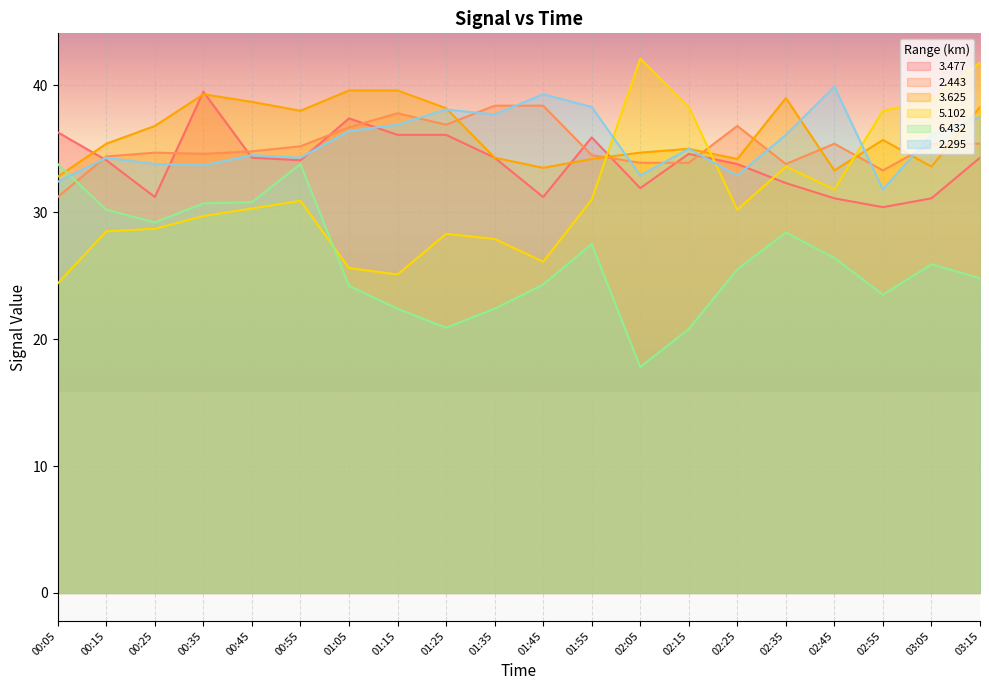

Reading left to right, extract all data points from this chart.

3.477: 00:05=36.3	00:15=34.1	00:25=31.2	00:35=39.5	00:45=34.3	00:55=34.1	01:05=37.4	01:15=36.1	01:25=36.1	01:35=34.3	01:45=31.2	01:55=35.9	02:05=31.9	02:15=34.6	02:25=33.8	02:35=32.3	02:45=31.1	02:55=30.4	03:05=31.1	03:15=34.3
2.443: 00:05=31.2	00:15=34.4	00:25=34.7	00:35=34.6	00:45=34.8	00:55=35.2	01:05=36.7	01:15=37.8	01:25=36.9	01:35=38.4	01:45=38.4	01:55=34.5	02:05=33.9	02:15=33.9	02:25=36.8	02:35=33.8	02:45=35.4	02:55=33.3	03:05=35.4	03:15=35.4
3.625: 00:05=32.8	00:15=35.4	00:25=36.8	00:35=39.3	00:45=38.7	00:55=38.0	01:05=39.6	01:15=39.6	01:25=38.2	01:35=34.3	01:45=33.5	01:55=34.2	02:05=34.7	02:15=35.0	02:25=34.2	02:35=39.0	02:45=33.3	02:55=35.7	03:05=33.6	03:15=38.3
5.102: 00:05=24.4	00:15=28.5	00:25=28.7	00:35=29.7	00:45=30.3	00:55=30.9	01:05=25.6	01:15=25.1	01:25=28.3	01:35=27.9	01:45=26.1	01:55=31.0	02:05=42.1	02:15=38.3	02:25=30.2	02:35=33.6	02:45=31.8	02:55=38.0	03:05=38.8	03:15=41.8
6.432: 00:05=33.8	00:15=30.2	00:25=29.2	00:35=30.7	00:45=30.8	00:55=33.8	01:05=24.2	01:15=22.4	01:25=20.9	01:35=22.4	01:45=24.3	01:55=27.5	02:05=17.8	02:15=20.8	02:25=25.5	02:35=28.4	02:45=26.4	02:55=23.5	03:05=25.9	03:15=24.8
2.295: 00:05=32.4	00:15=34.3	00:25=33.8	00:35=33.7	00:45=34.5	00:55=34.3	01:05=36.4	01:15=36.9	01:25=38.1	01:35=37.7	01:45=39.3	01:55=38.3	02:05=32.9	02:15=35.0	02:25=32.9	02:35=36.1	02:45=39.9	02:55=31.8	03:05=36.1	03:15=37.5